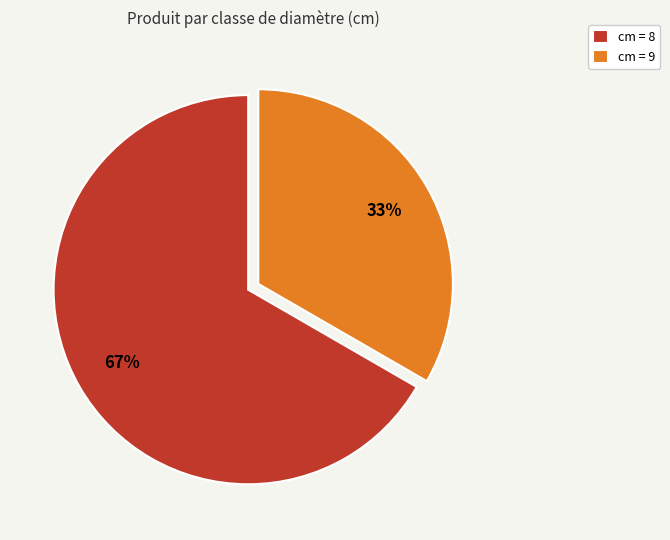

Which category has the biggest portion of the pie?

cm = 8